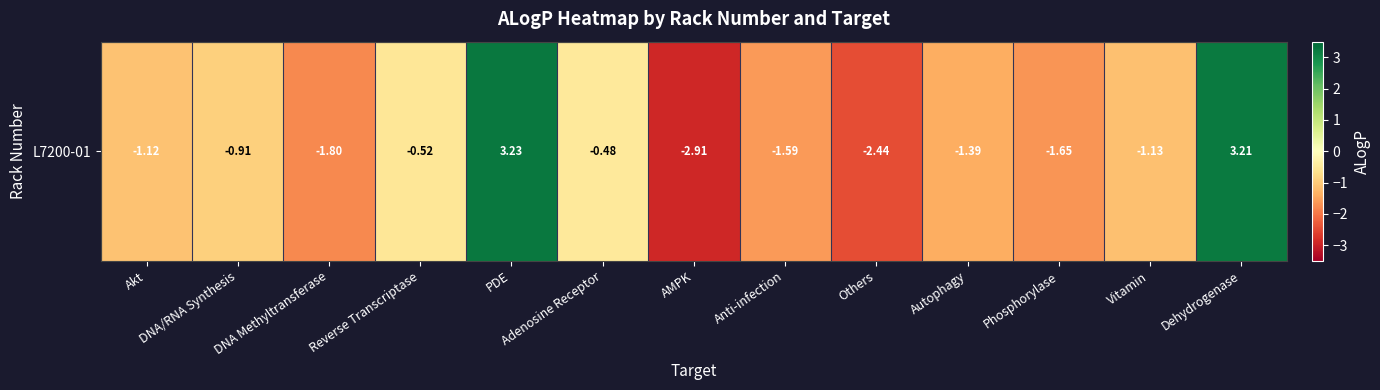

Between Anti-infection and Phosphorylase, which is larger?

Anti-infection